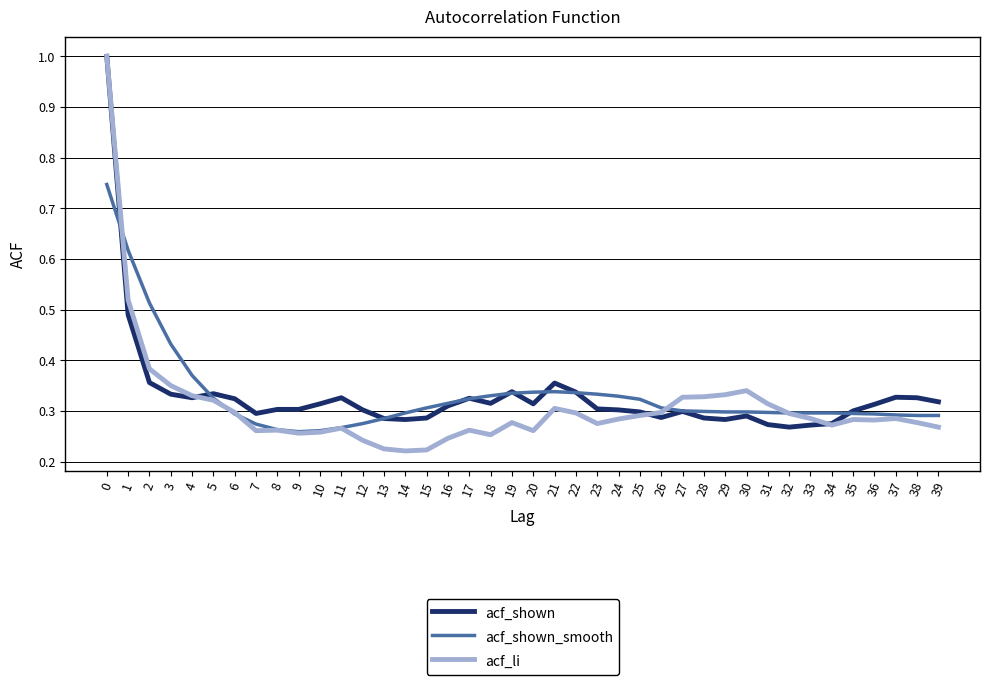

What is the total value across all series at 1?

1.6